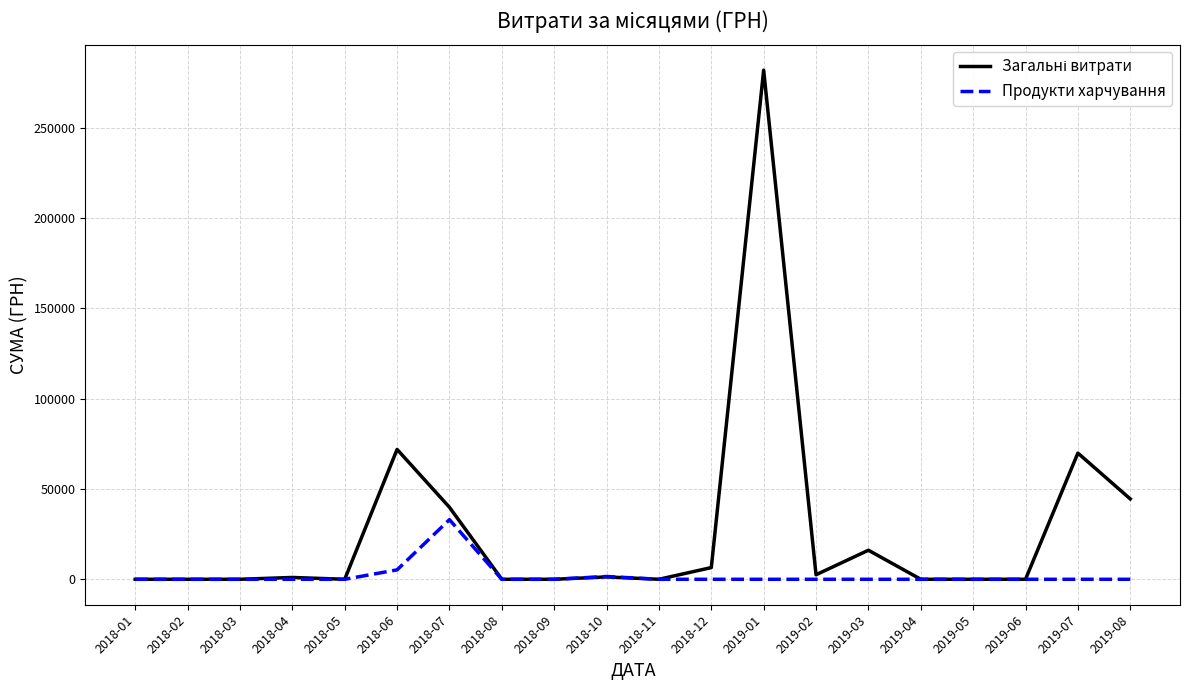

At which category is the sum across all series the highest?

2019-01